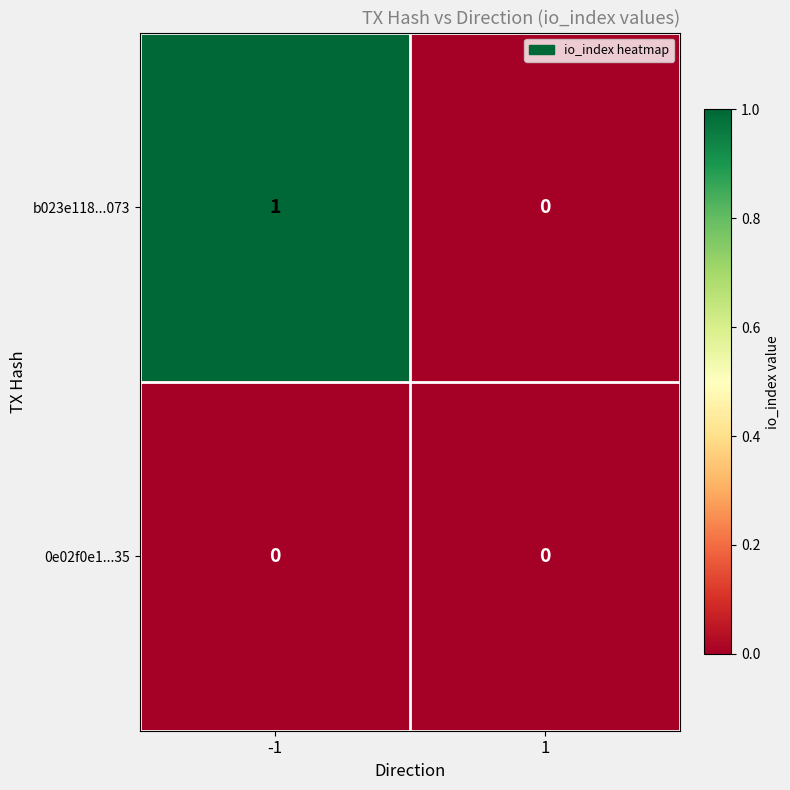

Which series has the largest total across all categories?

b023e118...073